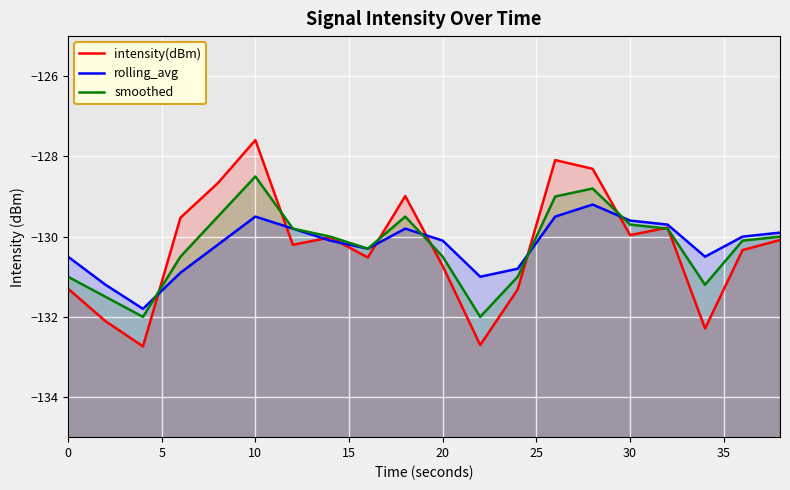

How many lines are shown in the chart?

3